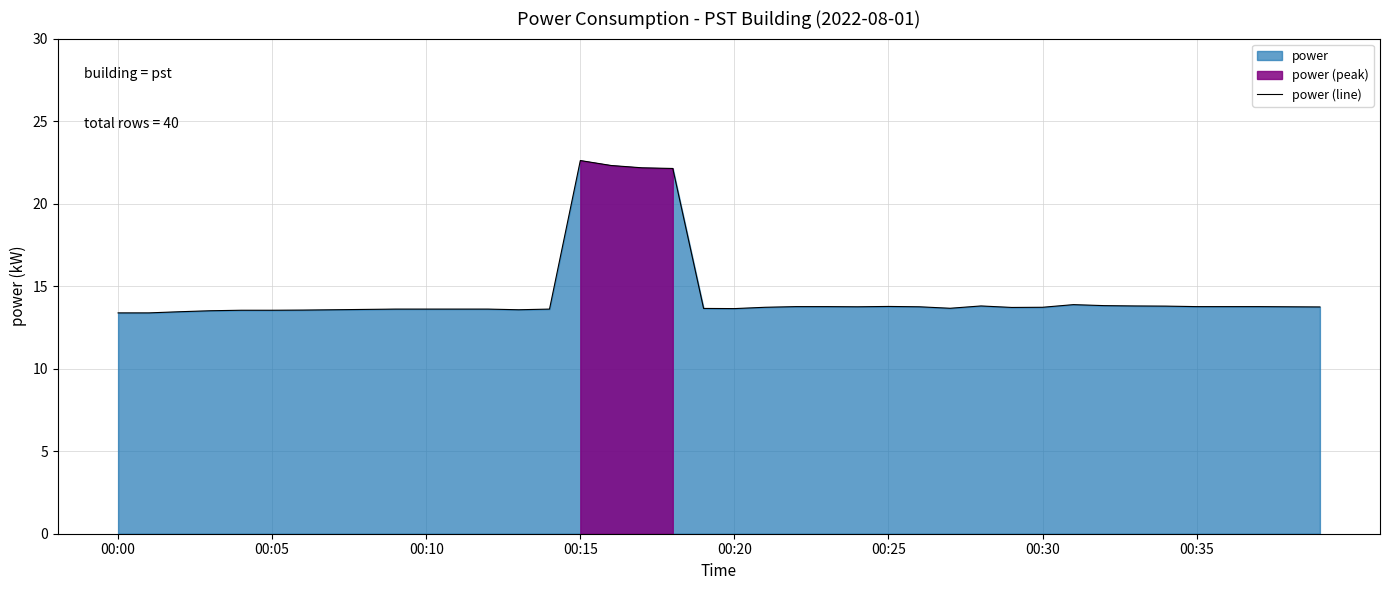

True or false: power (line) has a value of 22.6 at 00:15.

True